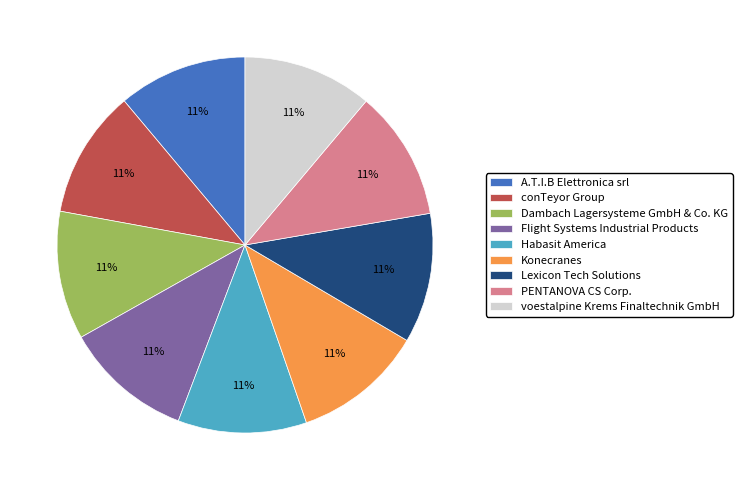

To the nearest percent, what portion does Flight Systems Industrial Products represent?

11%